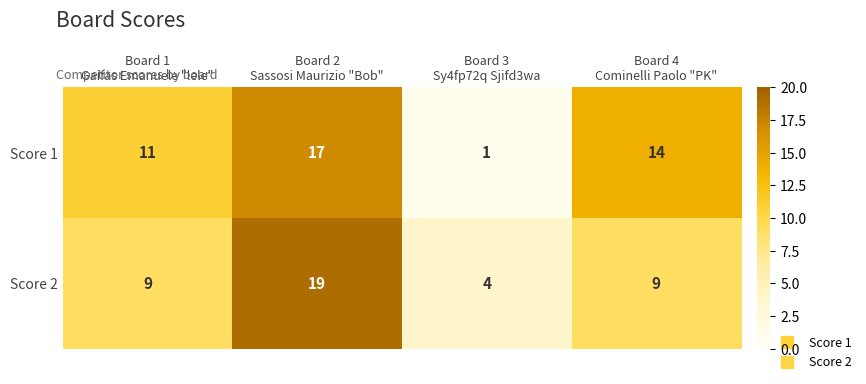

What is the average value of the Score 2 series?

10